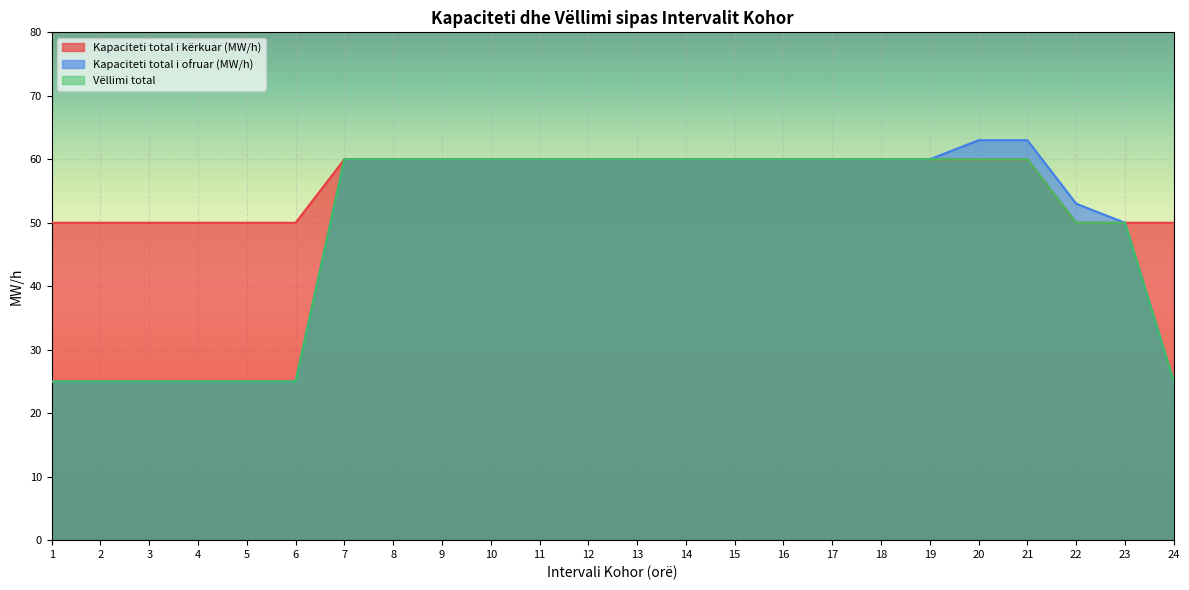

How many lines are shown in the chart?

3